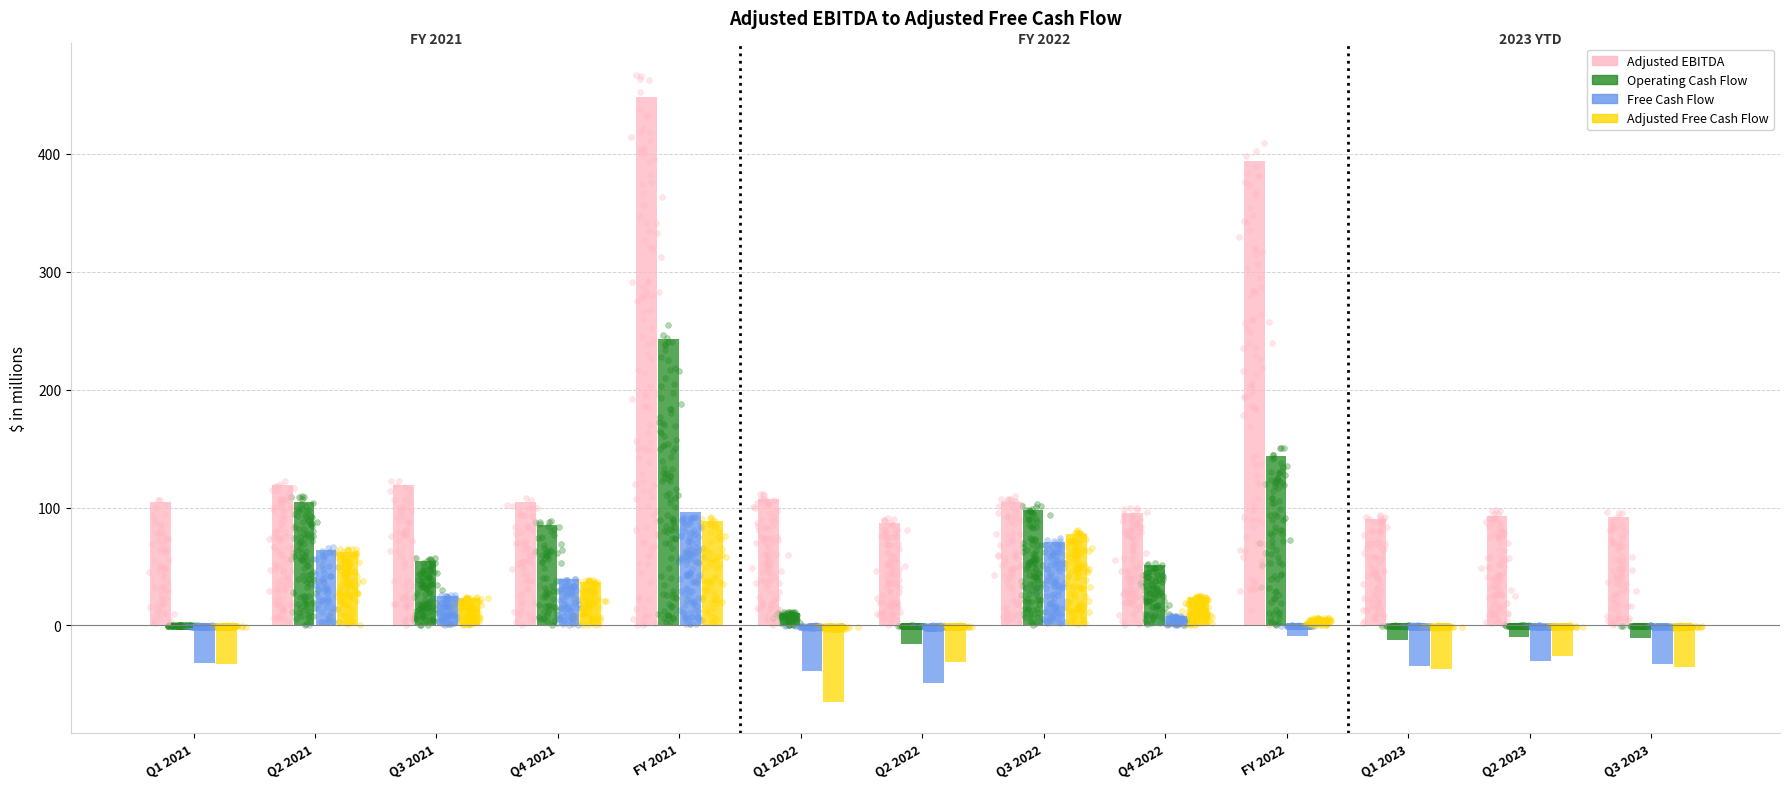

At which category is the sum across all series the highest?

FY 2021